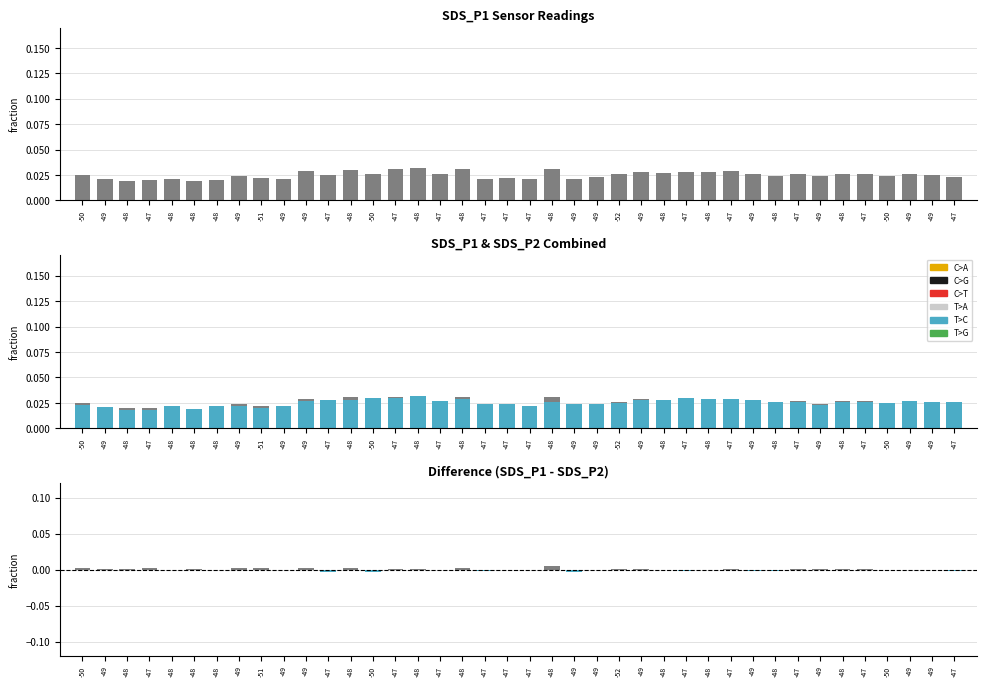

Which label corresponds to the largest value in the chart?

-48